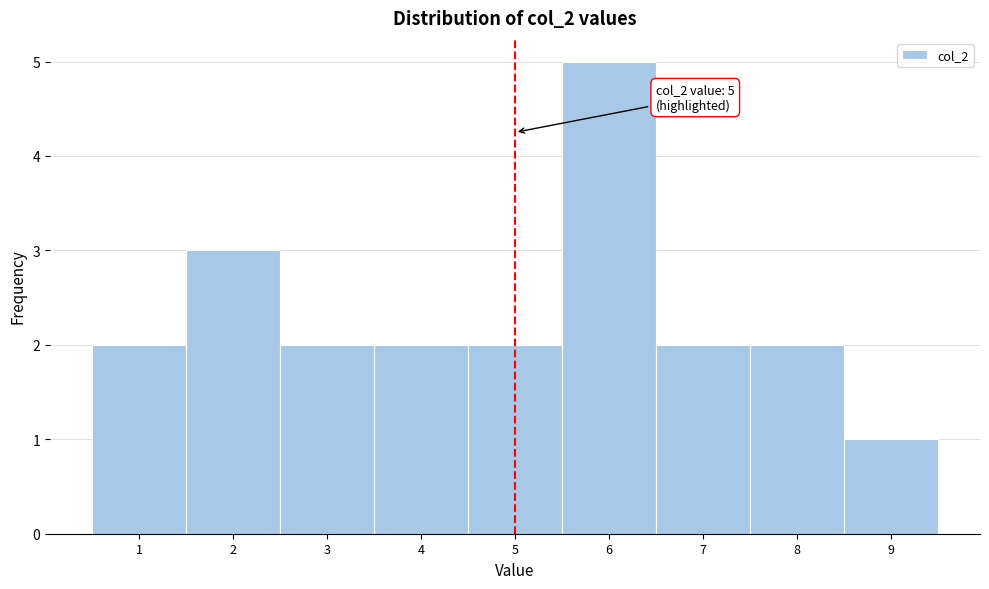

Which range on the x-axis has the tallest bar?

5.5 to 6.5